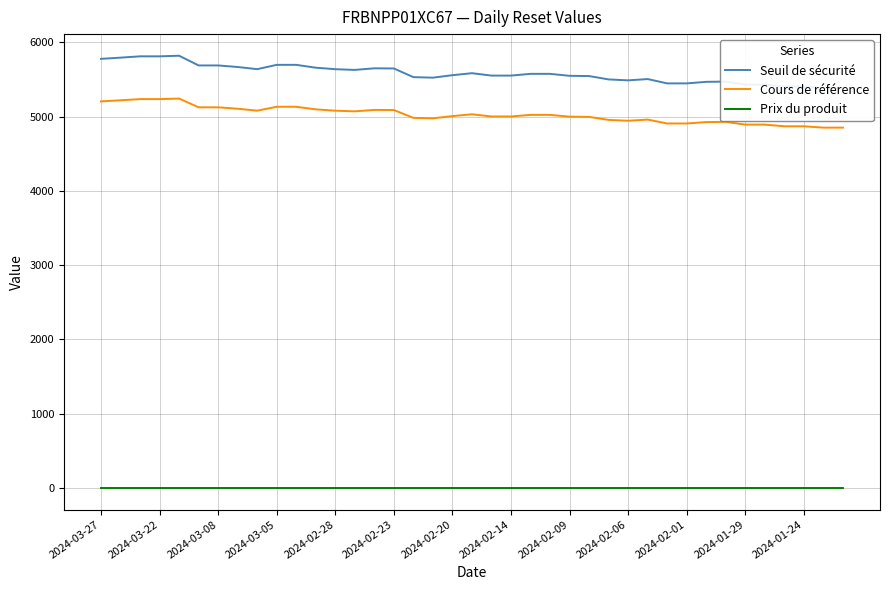

Reading right to left, extract all data points from this chart.

Seuil de sécurité: 5384.0	5384.0	5404.1	5404.1	5429.0	5429.0	5470.0	5466.7	5445.9	5445.9	5504.1	5486.5	5499.2	5544.5	5547.7	5574.2	5574.2	5550.7	5550.7	5583.0	5556.2	5522.8	5529.8	5646.6	5648.6	5627.2	5636.8	5656.9	5695.4	5695.4	5637.3	5666.3	5687.3	5687.3	5818.1	5809.9	5809.9	5792.2	5776.0
Cours de référence: 4850.4	4850.4	4868.6	4868.6	4891.0	4891.0	4927.9	4925.0	4906.2	4906.2	4958.6	4942.8	4954.2	4995.1	4997.9	5021.8	5021.8	5000.6	5000.6	5029.7	5005.6	4975.5	4981.8	5087.0	5088.8	5069.5	5078.2	5096.3	5130.9	5130.9	5078.6	5104.8	5123.7	5123.7	5241.5	5234.2	5234.2	5218.2	5203.6
Prix du produit: 0.0	0.0	0.0	0.0	0.0	0.0	0.0	0.0	0.0	0.0	0.0	0.0	0.0	0.0	0.0	0.0	0.0	0.0	0.0	0.0	0.0	0.0	0.0	0.0	0.0	0.0	0.0	0.0	0.0	0.0	0.0	0.0	0.0	0.0	0.0	0.0	0.0	0.0	0.0